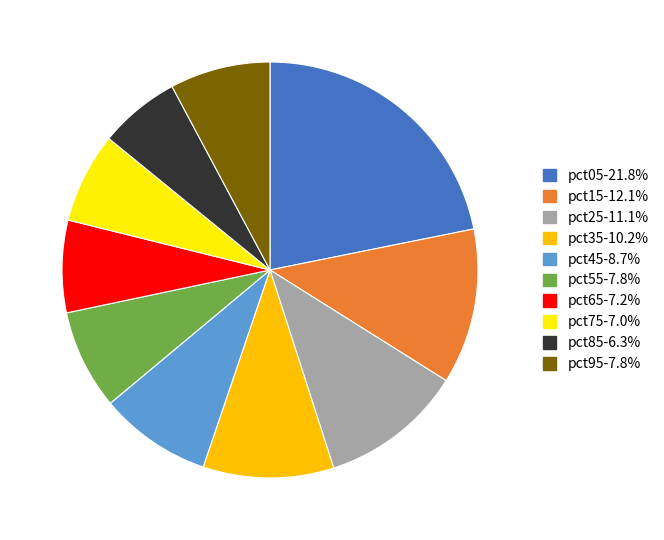

Which slice is the largest?

pct05